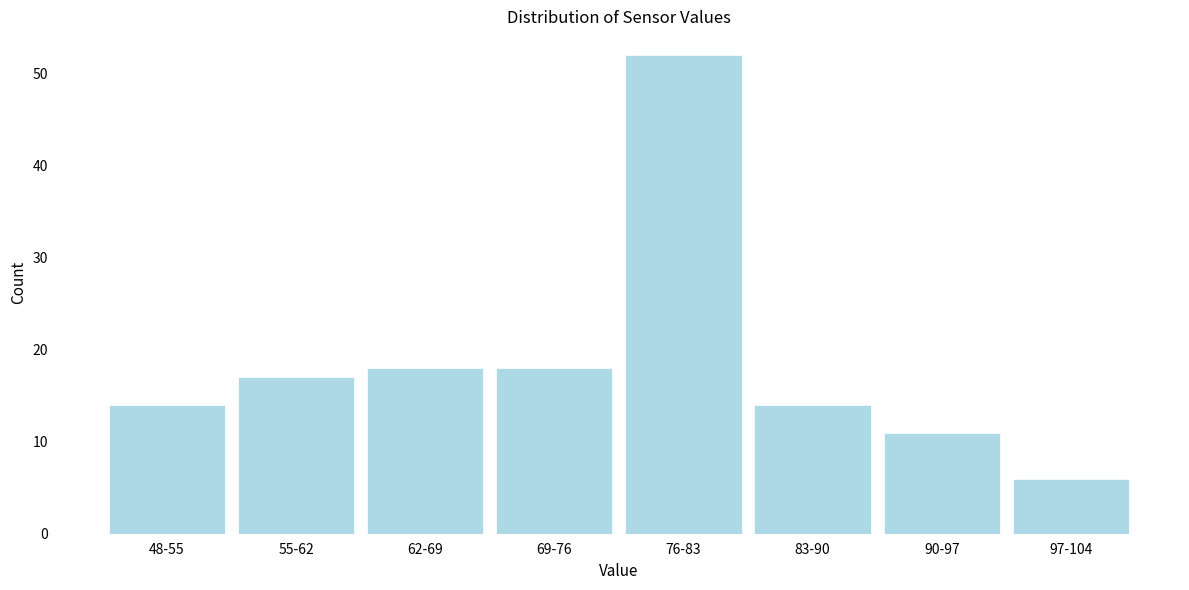

Reading right to left, what are all the values shown in this chart?

6	11	14	52	18	18	17	14